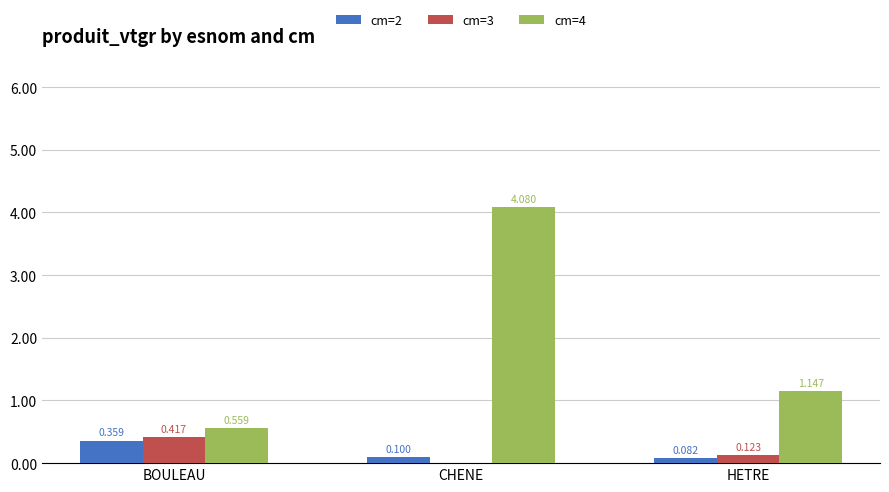

Is the value of cm=2 at HETRE greater than the value of cm=3 at CHENE?

Yes